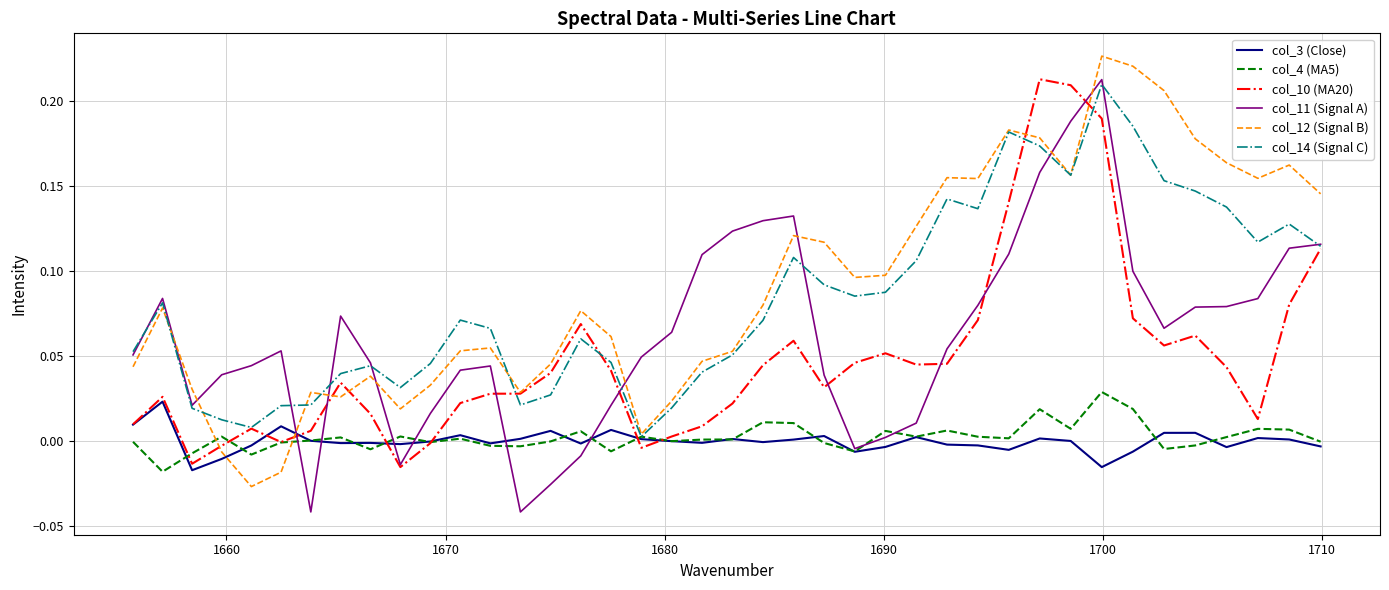

True or false: col_11 (Signal A) and col_12 (Signal B) intersect in this chart.

True